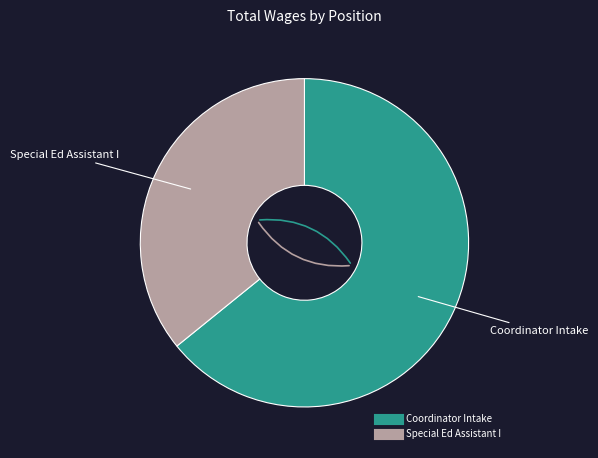

Rank the categories by value from highest to lowest.

Coordinator Intake, Special Ed Assistant I